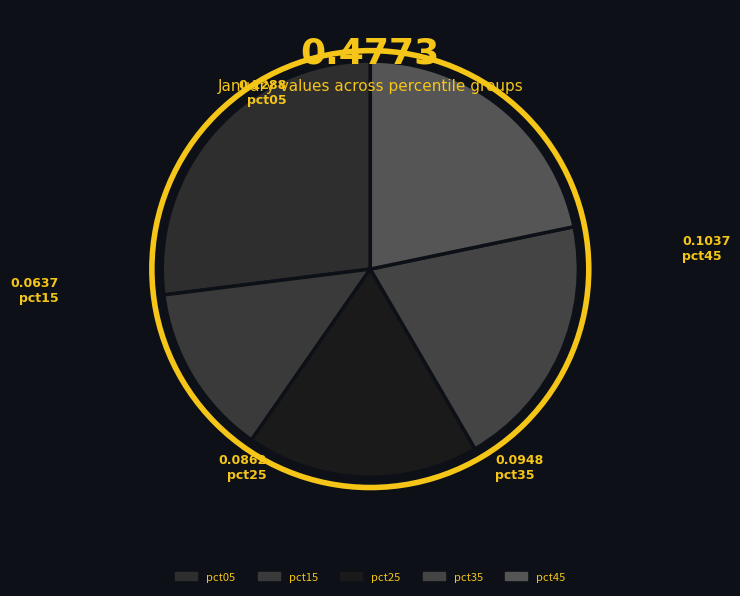

How many segments does this pie chart have?

5